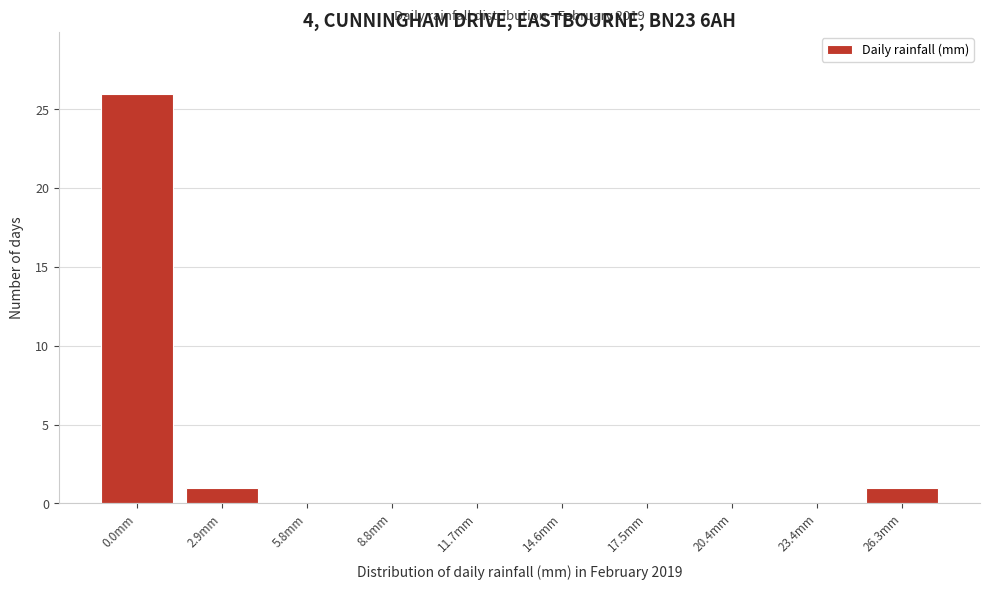

Reading right to left, extract all data points from this chart.

26.3mm=1	23.4mm=0	20.4mm=0	17.5mm=0	14.6mm=0	11.7mm=0	8.8mm=0	5.8mm=0	2.9mm=1	0.0mm=26